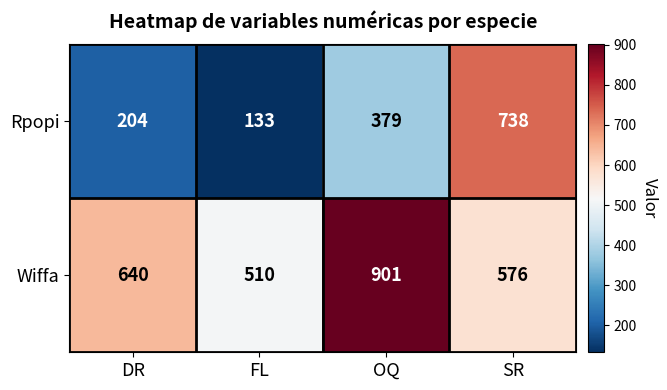

What is the total value across all series at SR?

1314